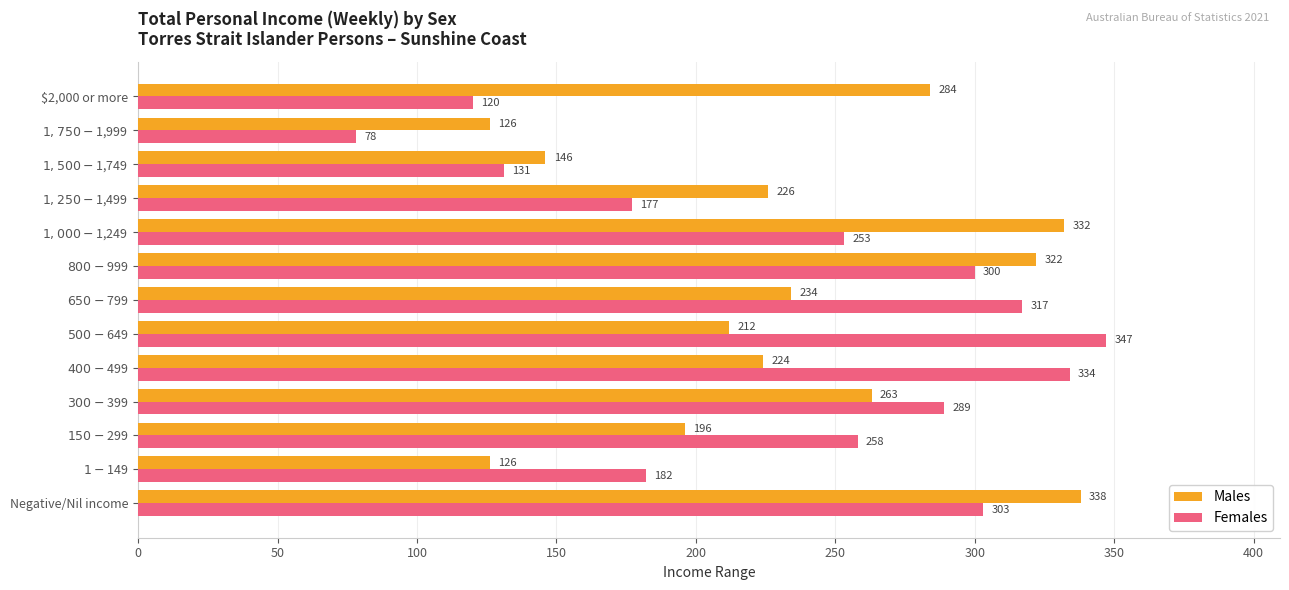

What is the difference between the maximum and minimum values in the Females series?

269